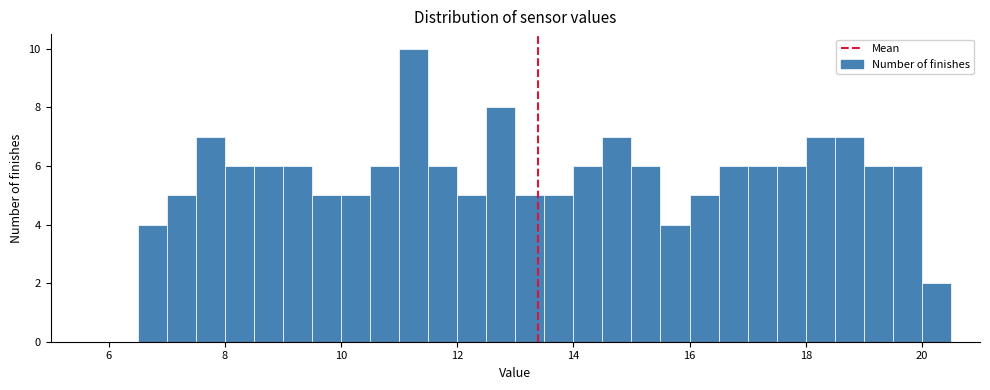

Around what value on the x-axis is the tallest bar? Give the approximate position of its centre, as read against the axis.

11.2